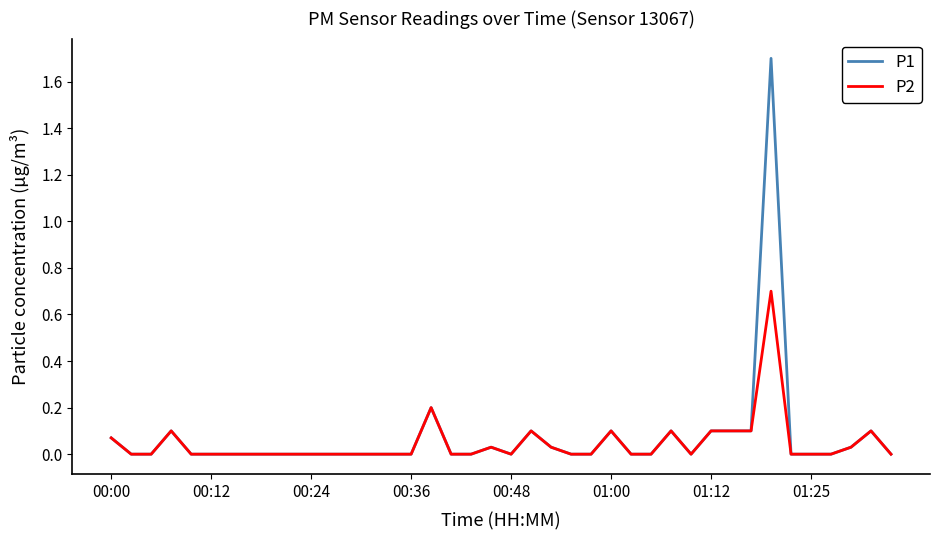

What is the highest value of the P1 series?

1.7